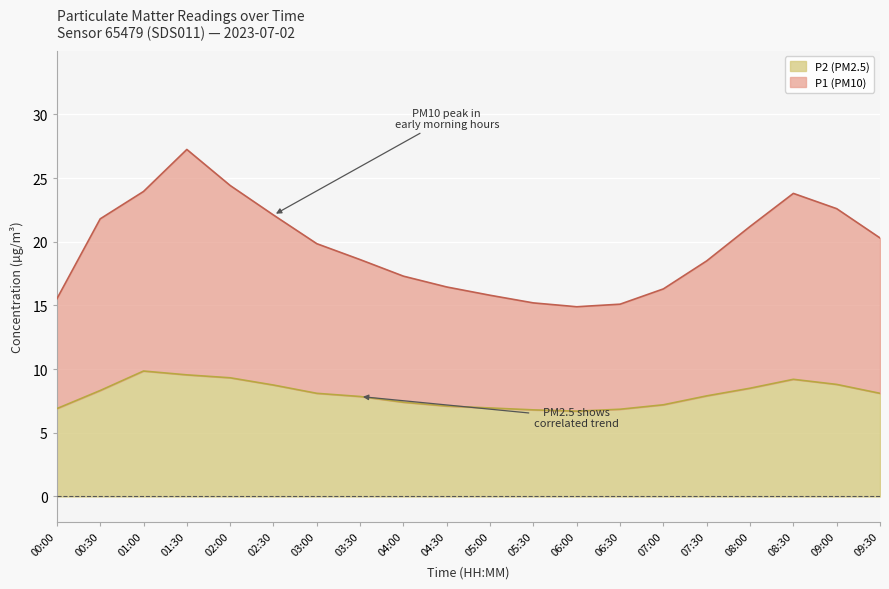

Between 07:00 and 05:30, which is larger?

07:00